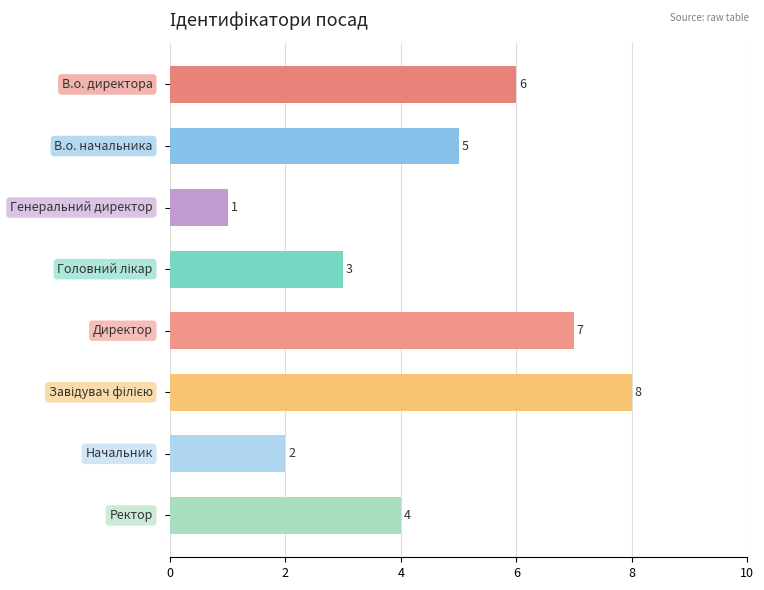

How many data points are less than 5?

4